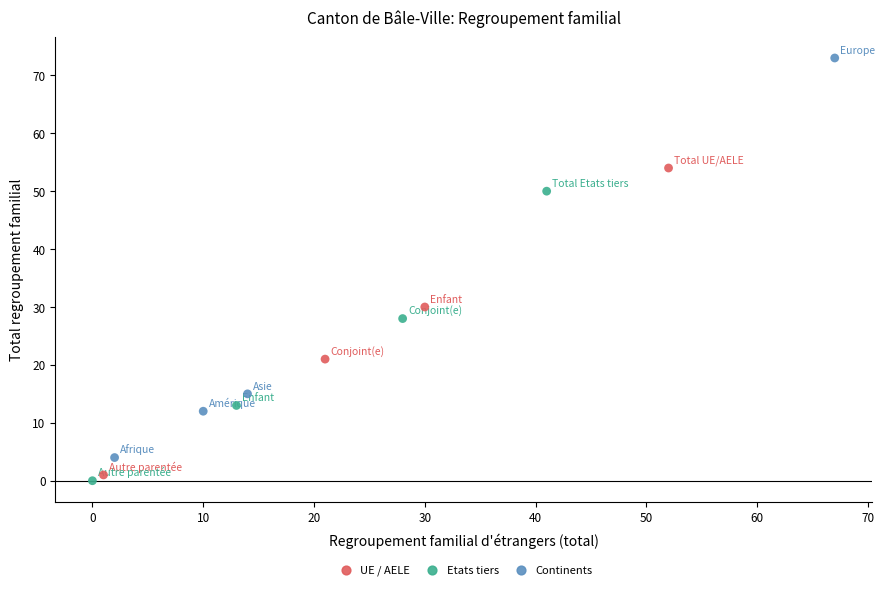

Which series has the widest spread of Y values?

Continents